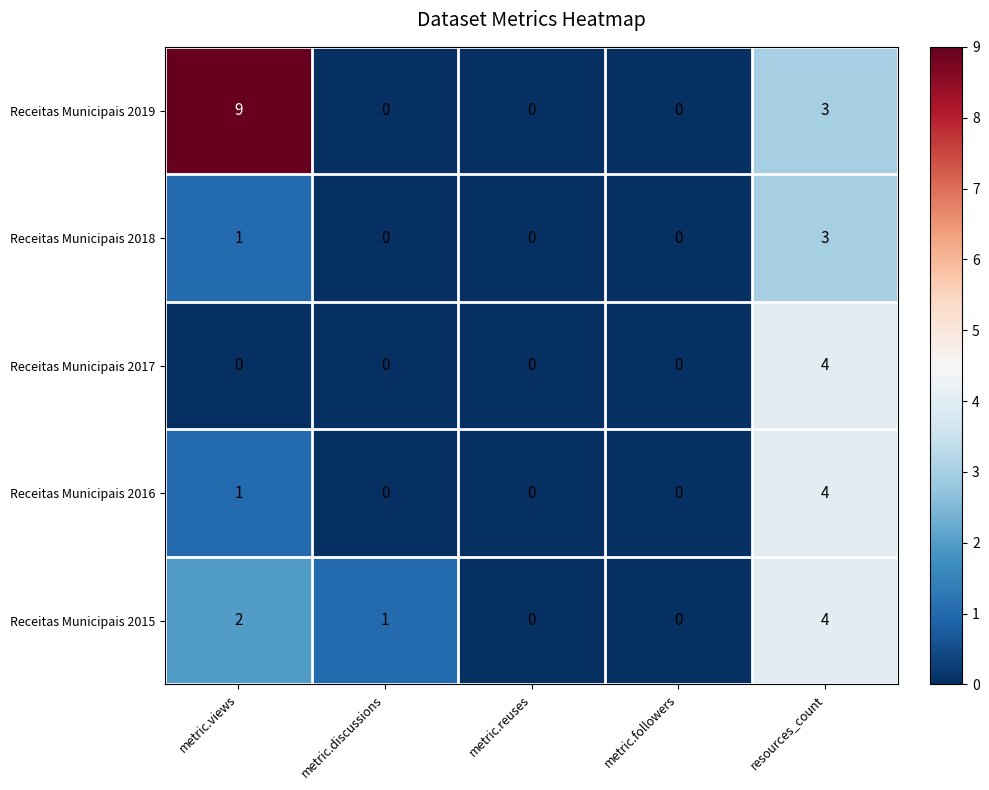

Reading left to right, what are all the values shown in this chart?

Receitas Municipais 2019: 9	0	0	0	3
Receitas Municipais 2018: 1	0	0	0	3
Receitas Municipais 2017: 0	0	0	0	4
Receitas Municipais 2016: 1	0	0	0	4
Receitas Municipais 2015: 2	1	0	0	4